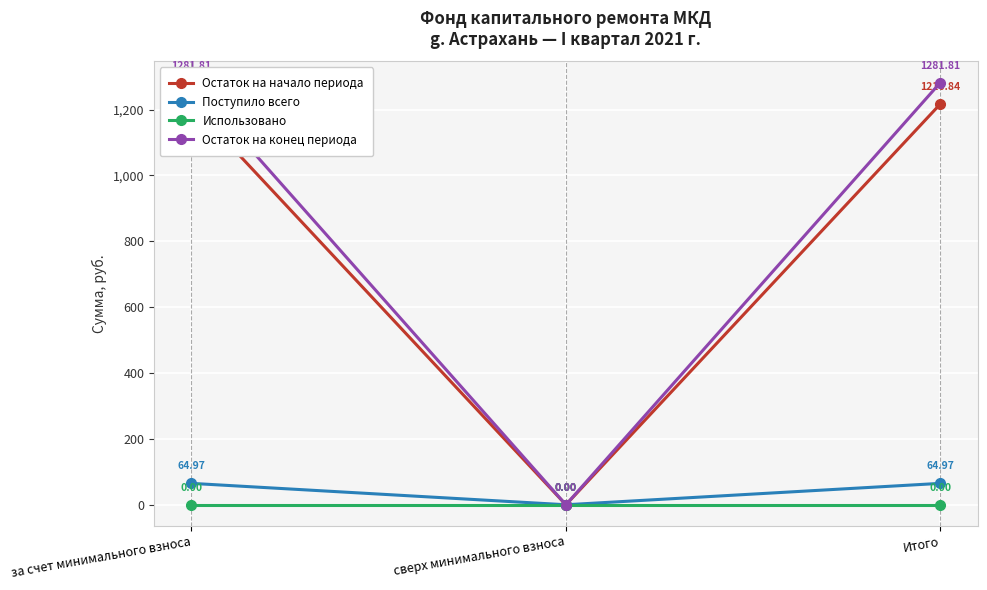

Which category has the highest value in the Остаток на конец периода series?

за счет минимального взноса